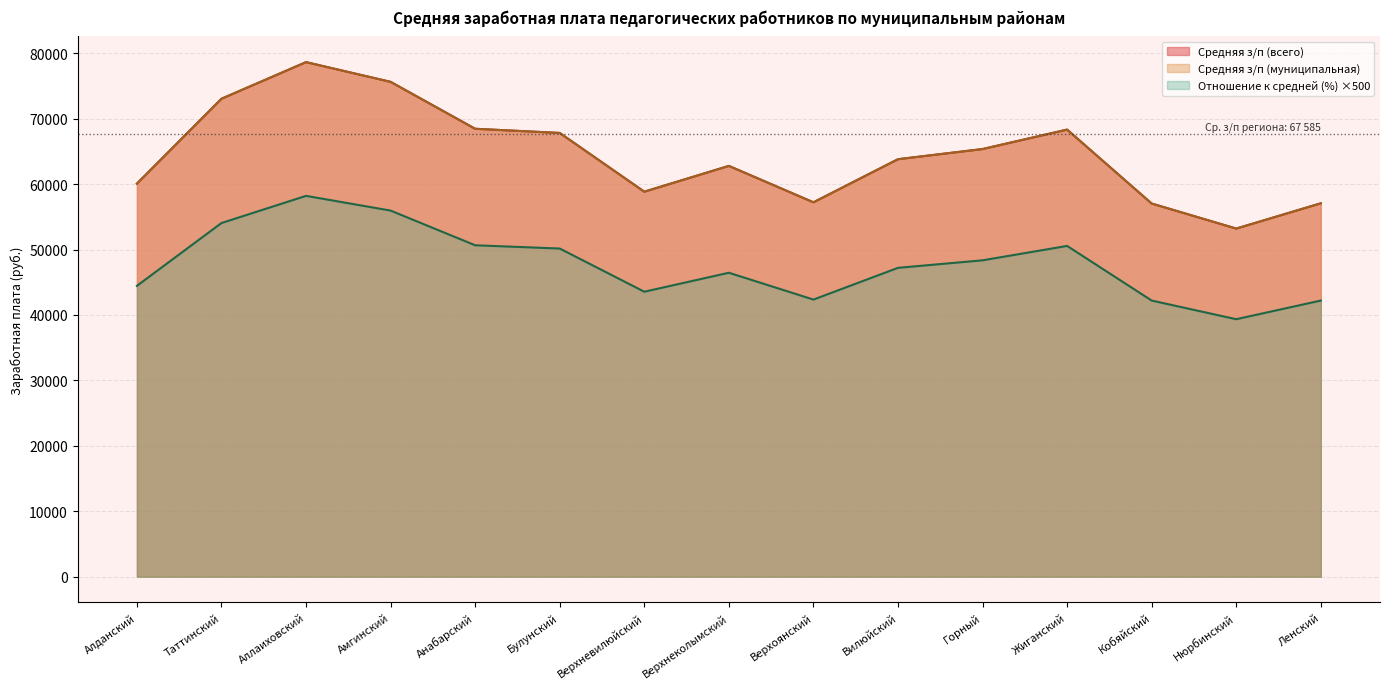

What is the lowest value of the Отношение к средней (%) series?

39350.0